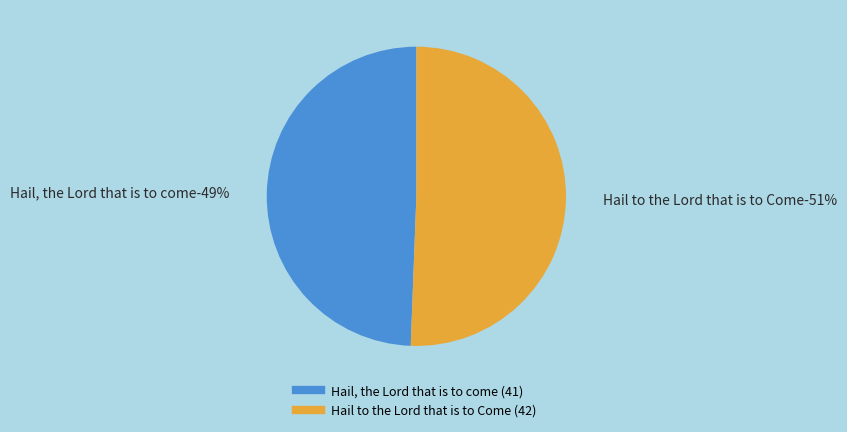

What percentage is the Hail, the Lord that is to come slice, to the nearest percent?

49%